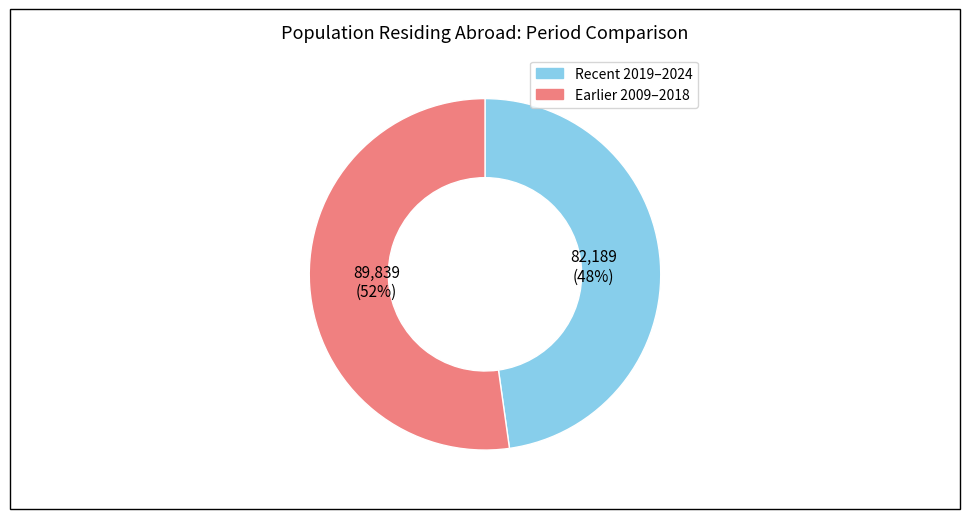

To the nearest percent, what is the average slice percentage?

50%